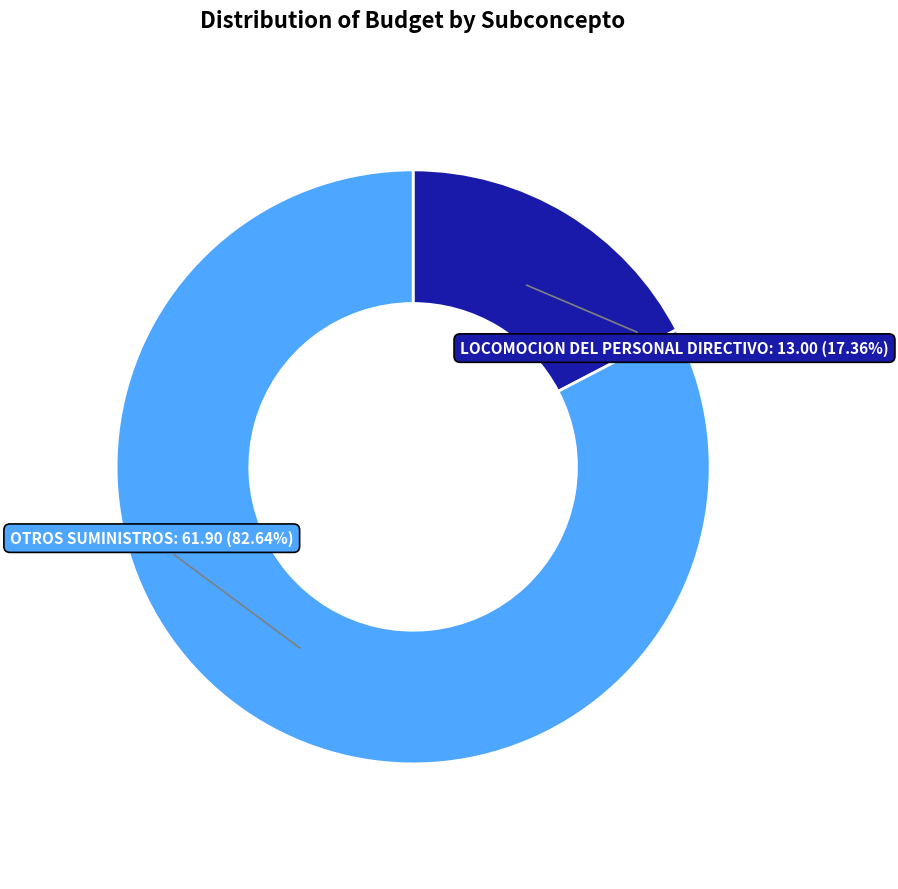

Which category has the biggest portion of the pie?

OTROS SUMINISTROS